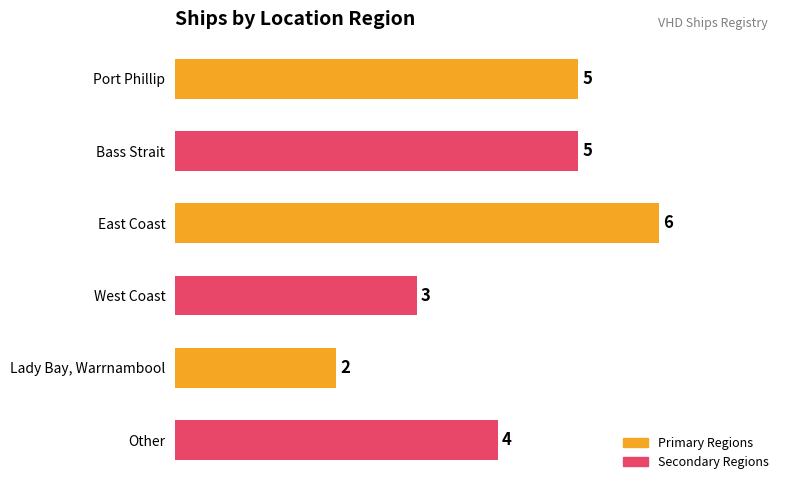

What is the average value?

4